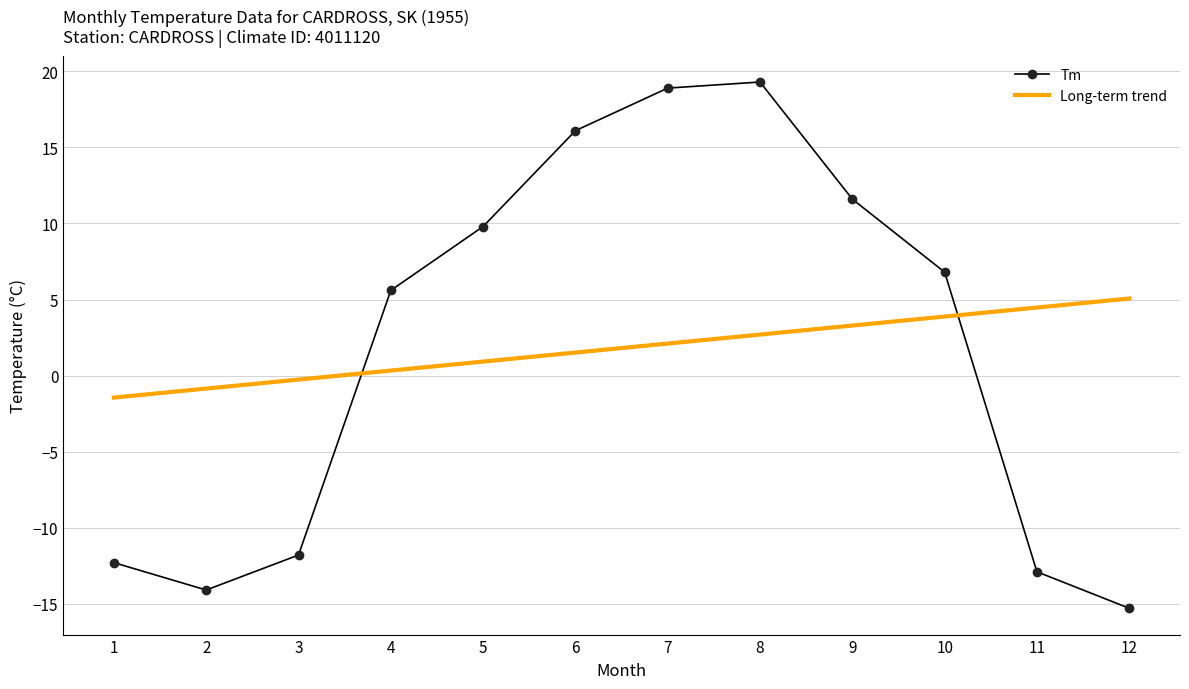

Which category has the lowest value across all series?

12